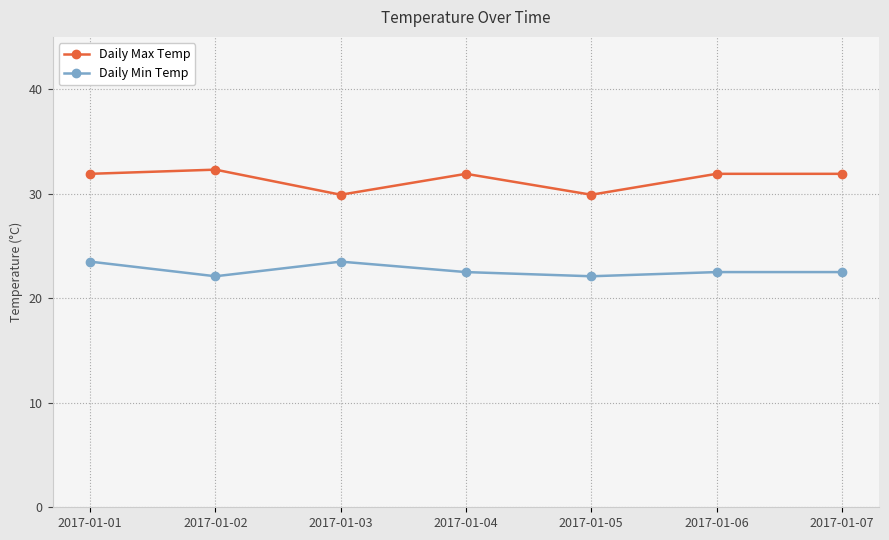

Which series has the largest range (max minus min)?

Daily Max Temp